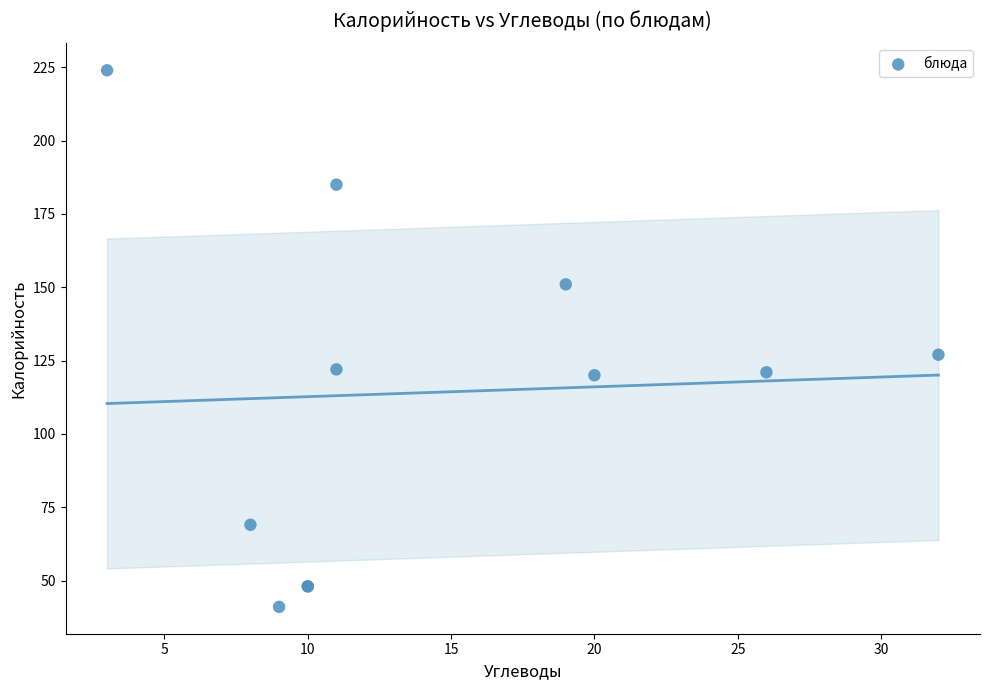

What Y value in the scatter plot is closest to 132?

127